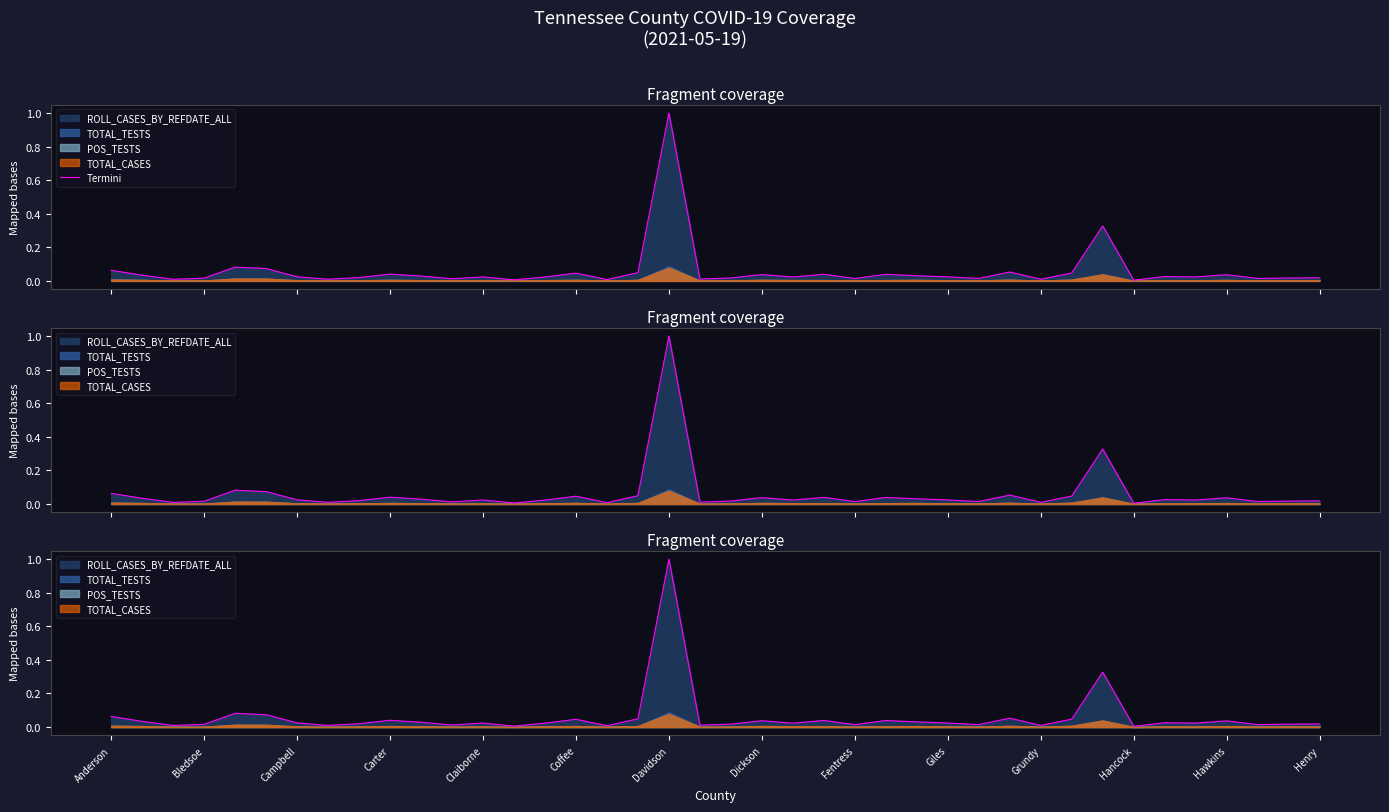

The value at 37 is 0.0. True or false?

False